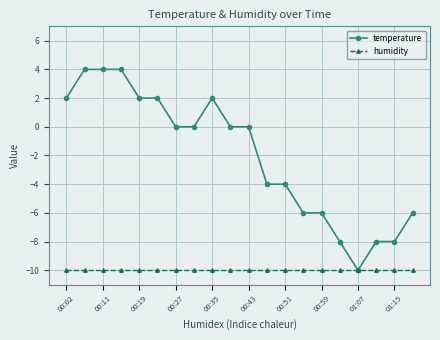

Which series has the largest range (max minus min)?

temperature